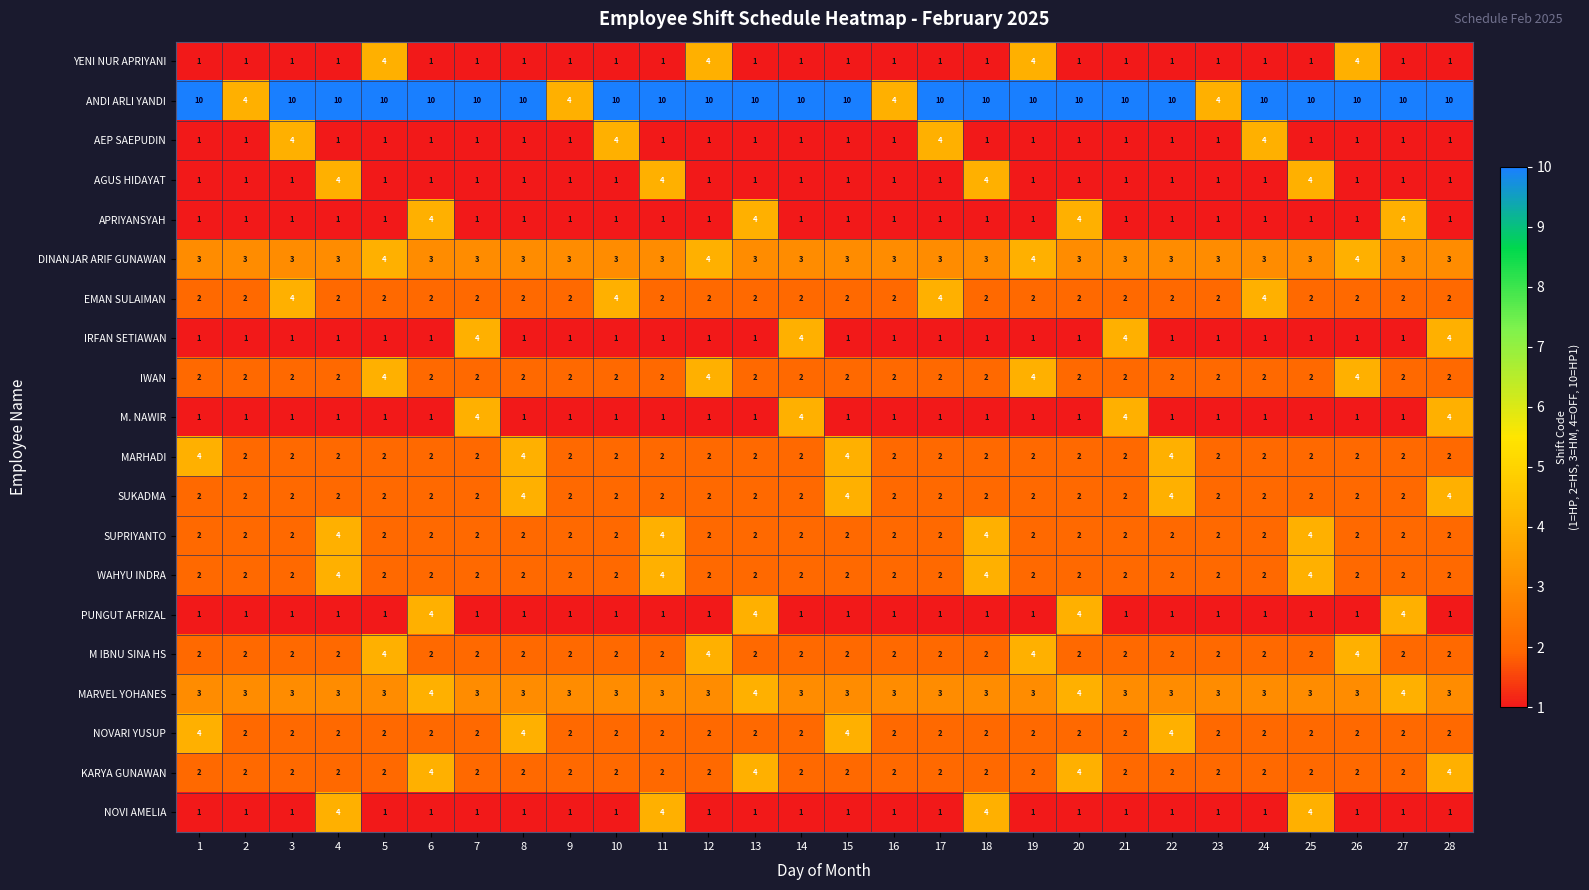

What is the difference between the highest and lowest values at 12?

9